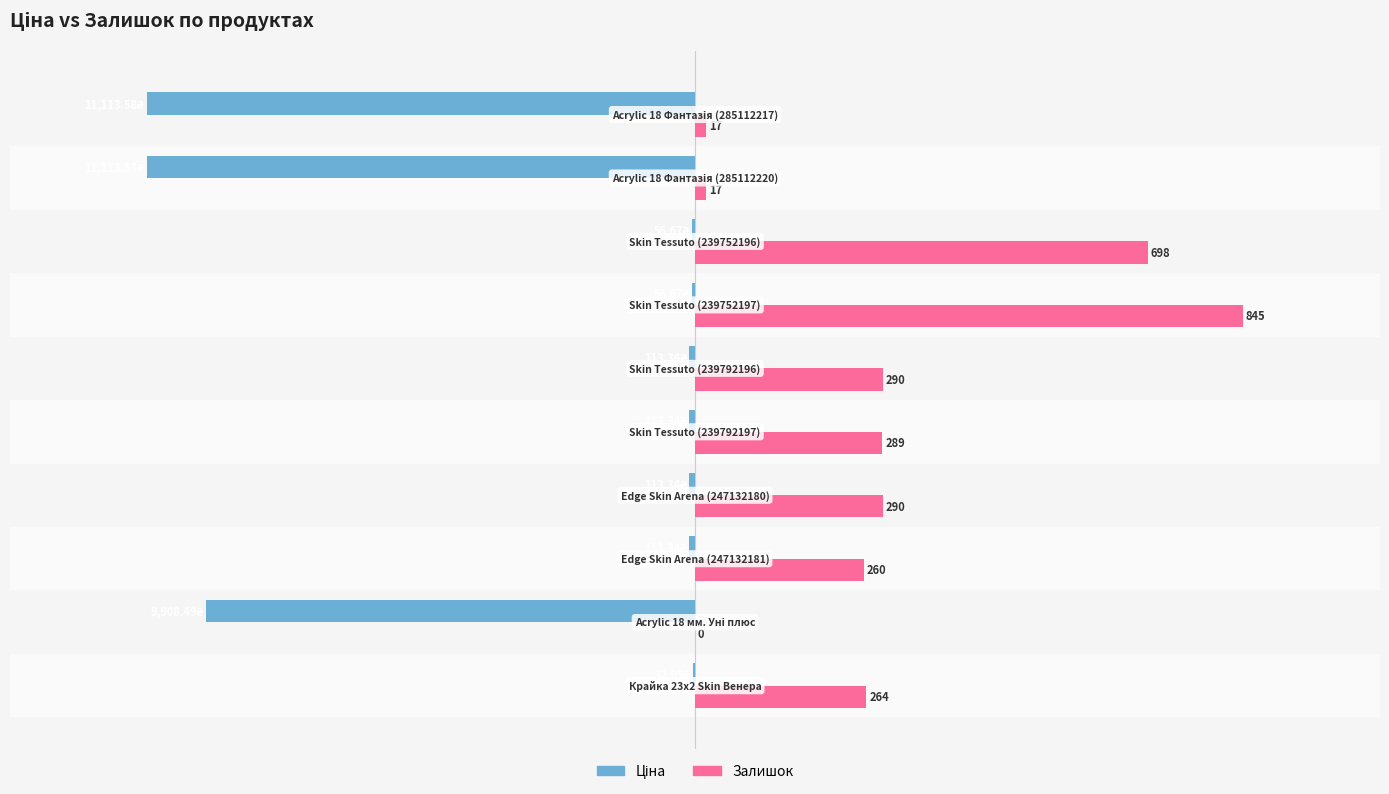

How many bars are there in each group?

2